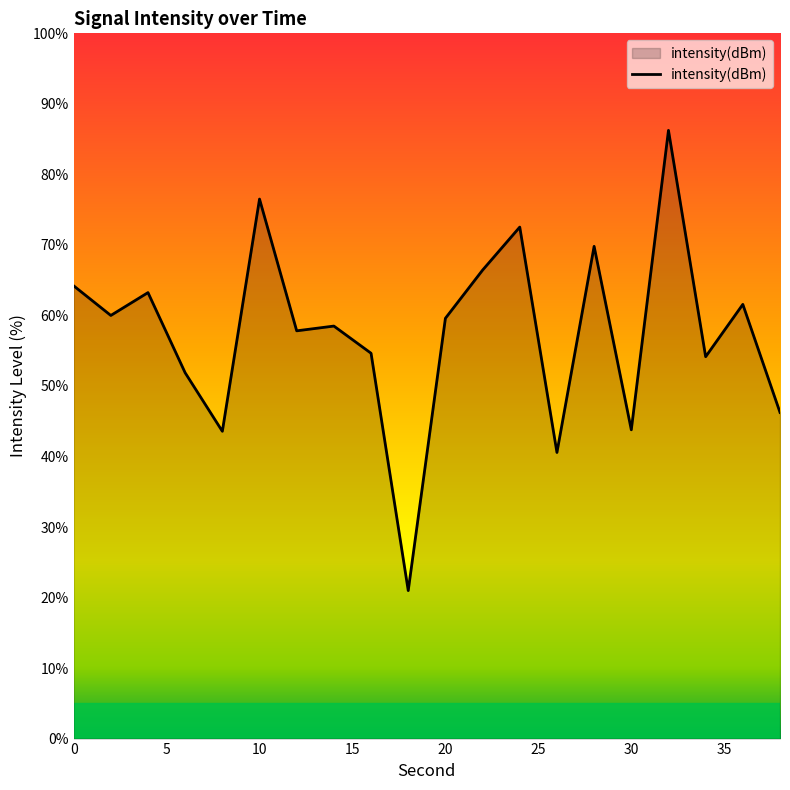

What is the sum of all values?

1152.2